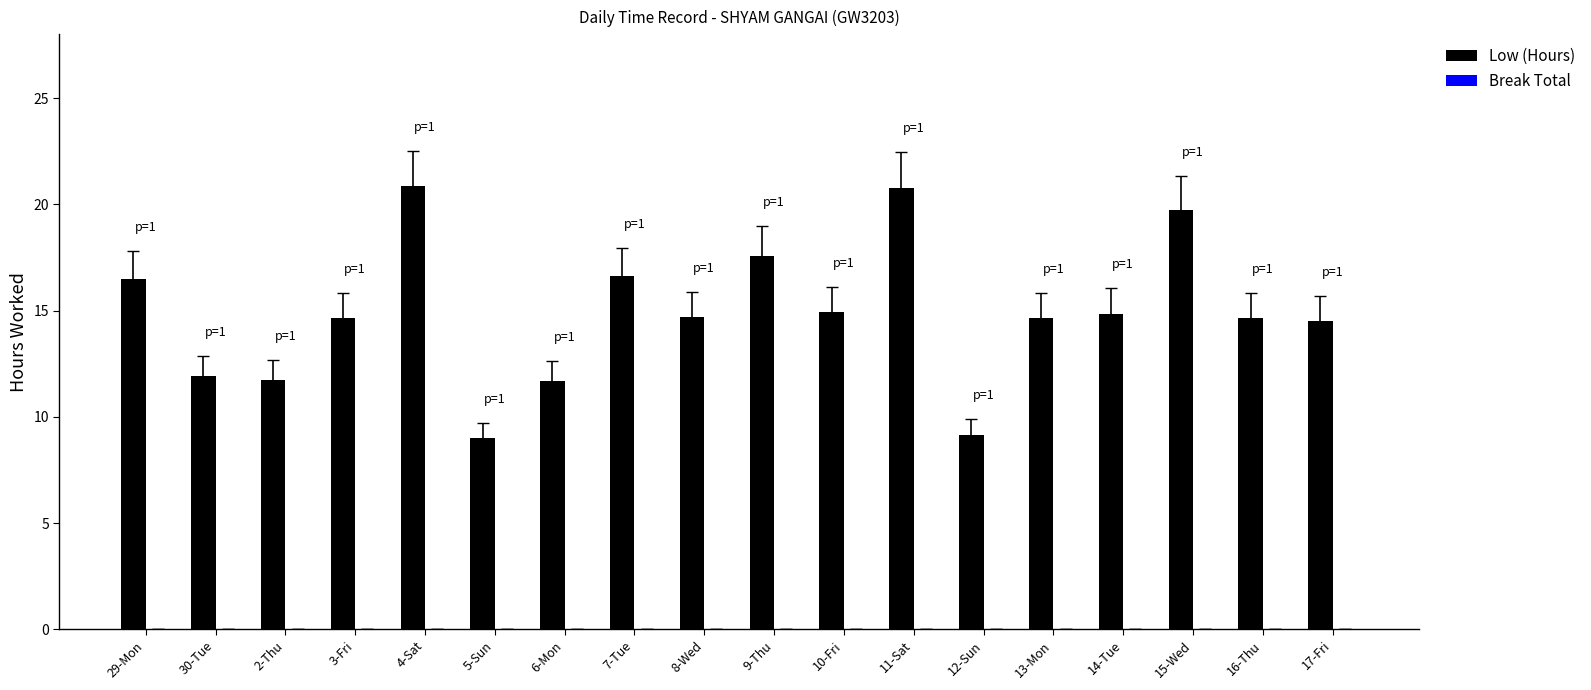

Between 10-Fri and 4-Sat, which is larger?

4-Sat